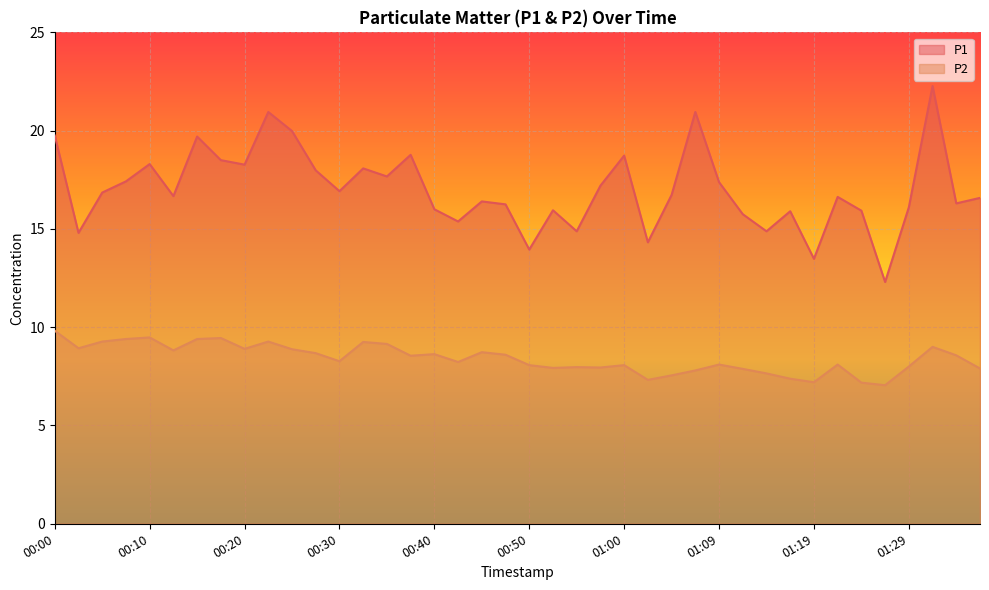

Which label corresponds to the largest value in the chart?

01:31